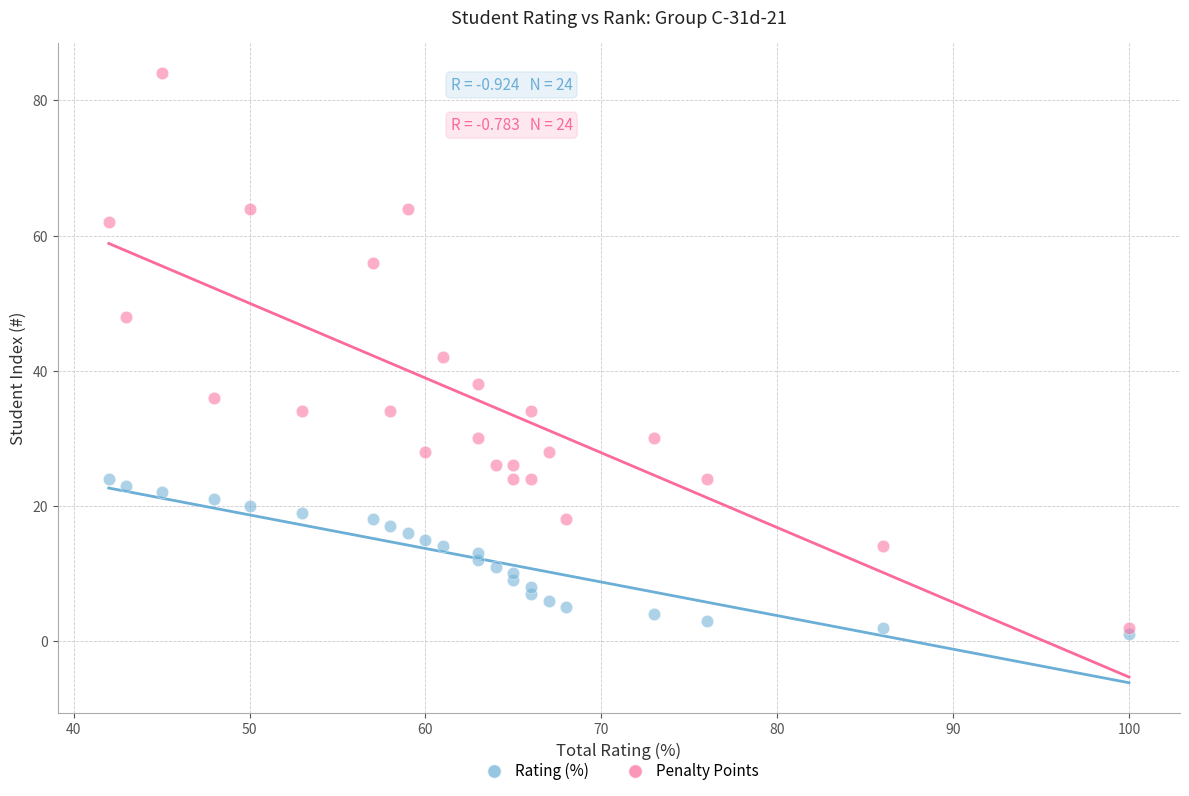

In the Penalty Points series, what Y value is closest to 43?

42